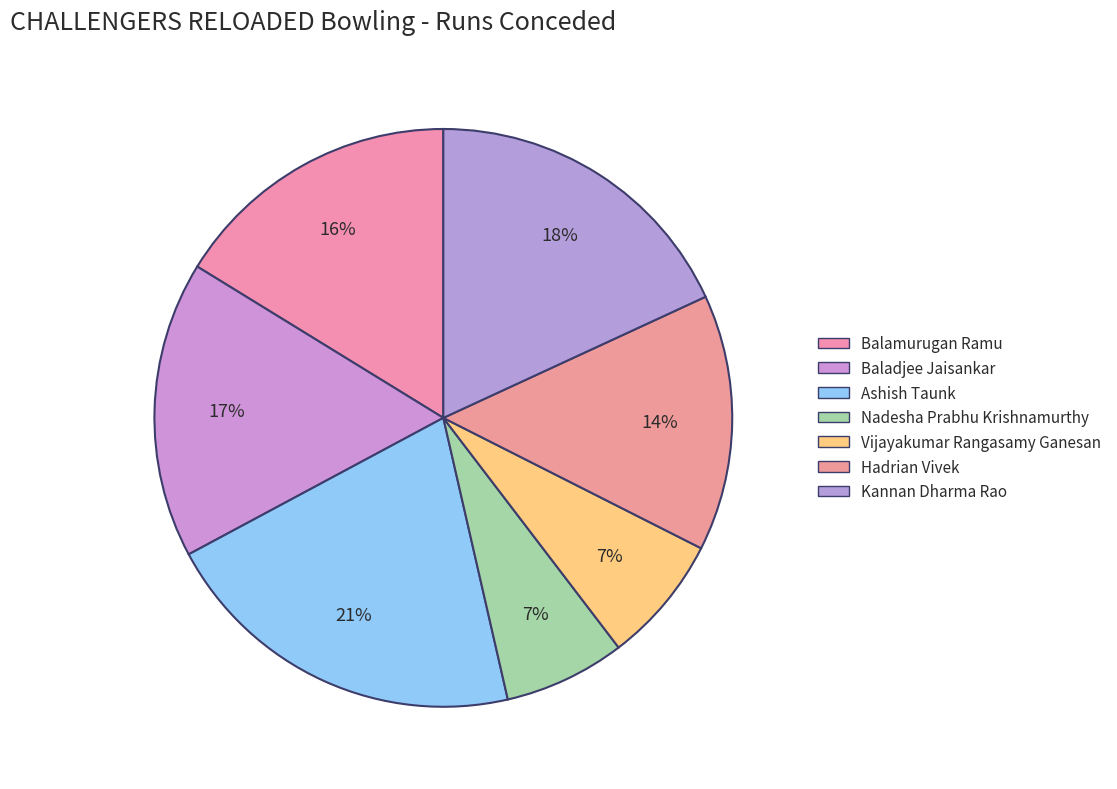

True or false: Balamurugan Ramu accounts for 16% of the total.

True